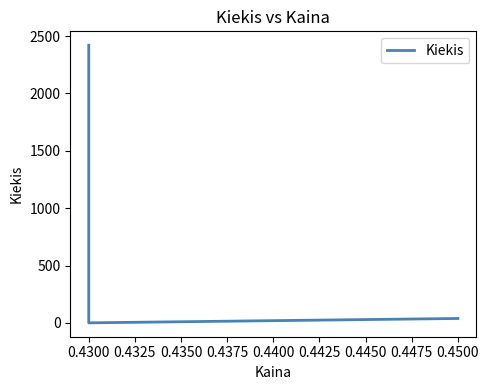

Is this an area chart (filled region under the line)?

No